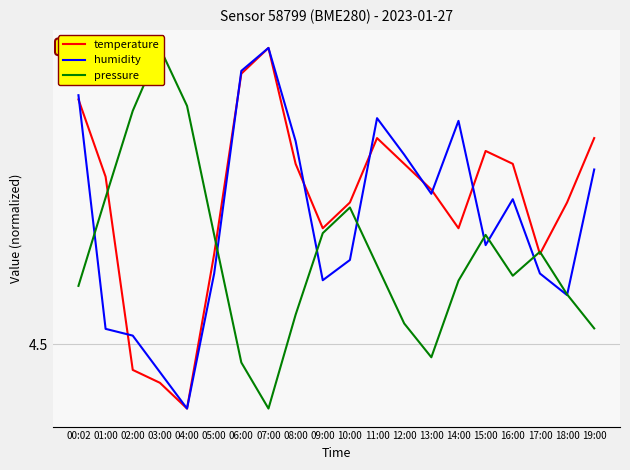

What is the spread (max minus min) of values at 11:00?

0.1